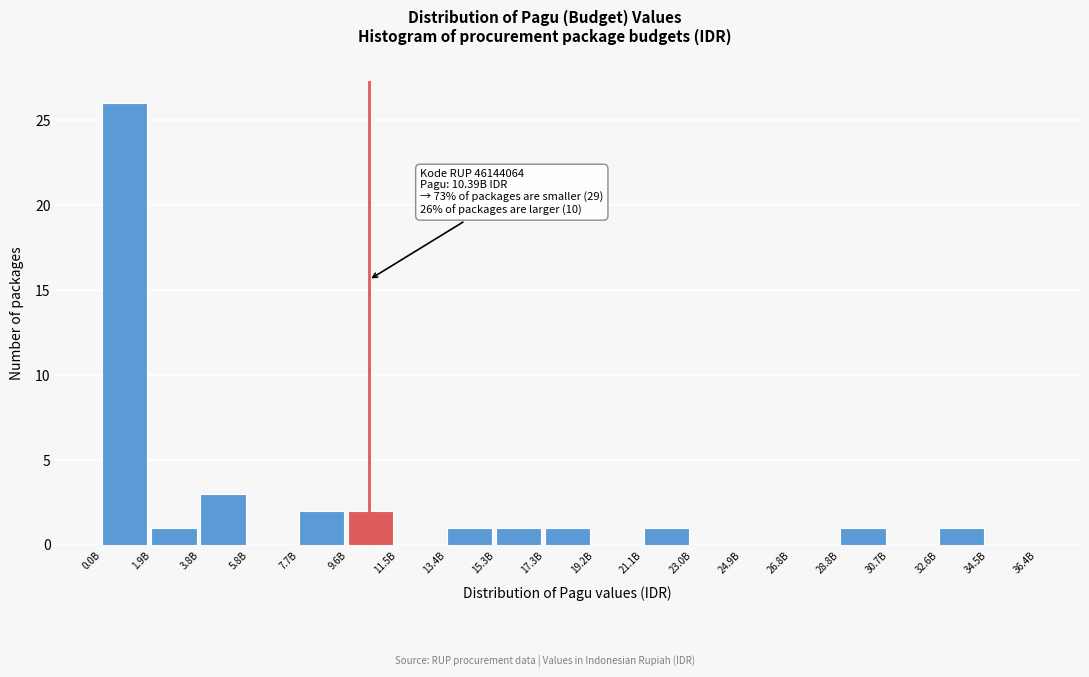

Reading right to left, what are all the values shown in this chart?

34.5B=0	32.6B=1	30.7B=0	28.8B=1	26.8B=0	24.9B=0	23.0B=0	21.1B=1	19.2B=0	17.3B=1	15.3B=1	13.4B=1	11.5B=0	9.6B=2	7.7B=2	5.8B=0	3.8B=3	1.9B=1	0.0B=26